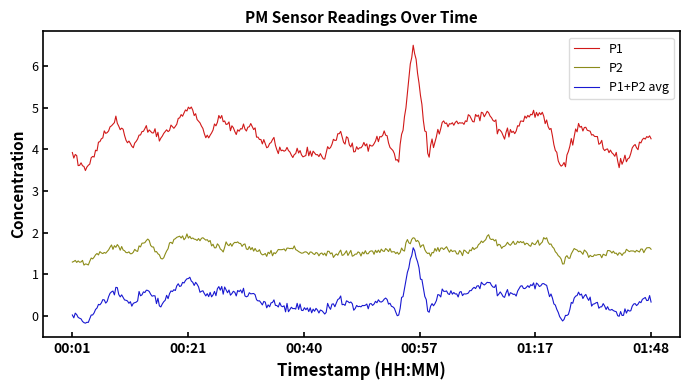

Rank the series by their maximum value, from lowest to highest.

P1+P2 avg, P2, P1